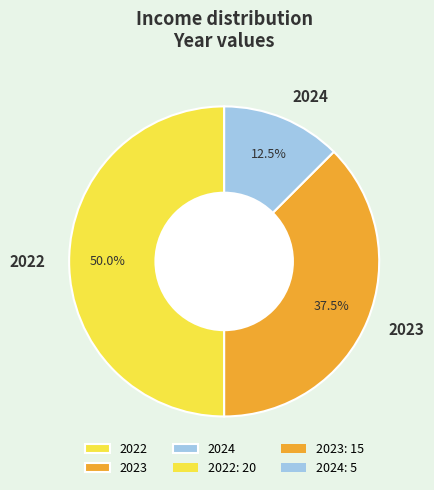

Rank the categories by value from highest to lowest.

2022, 2023, 2024